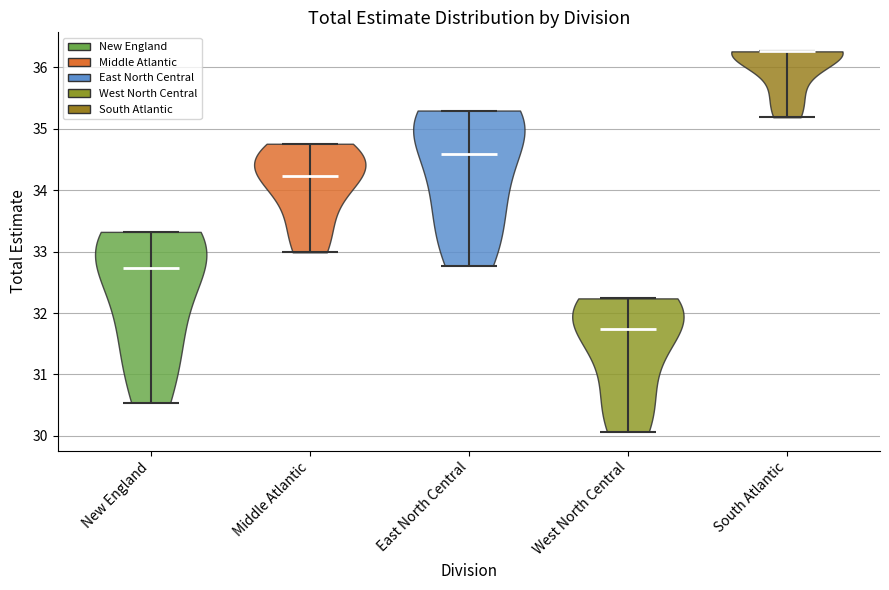

Which violin has the highest median line?

South Atlantic